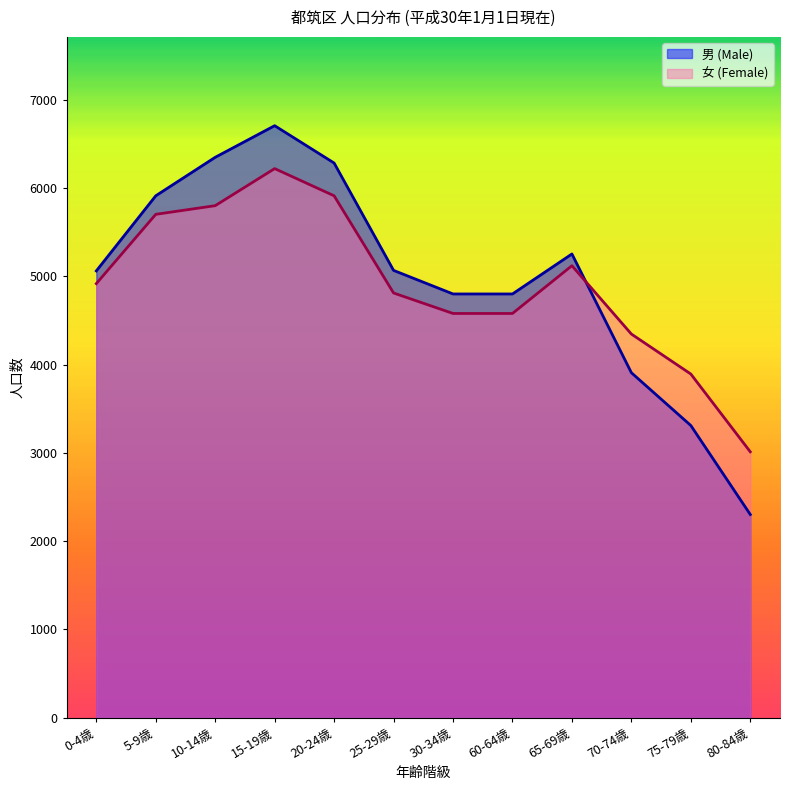

True or false: 男 (Male) has a value of 4800 at 30-34歳.

True